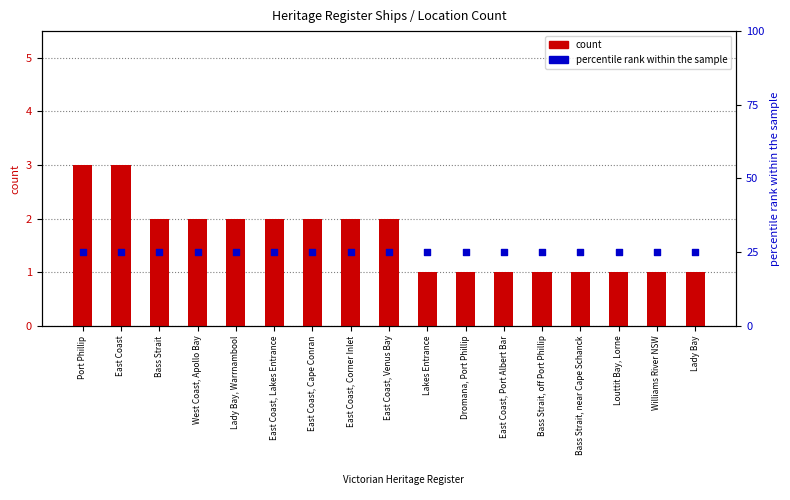

At how many categories does at least one series exceed 12?

17